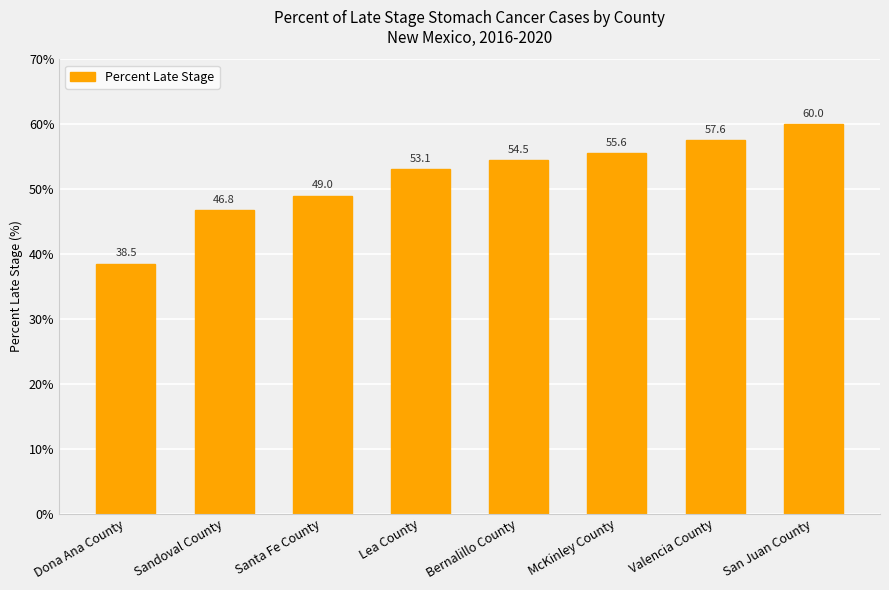

What is the maximum value shown in the chart?

60.0